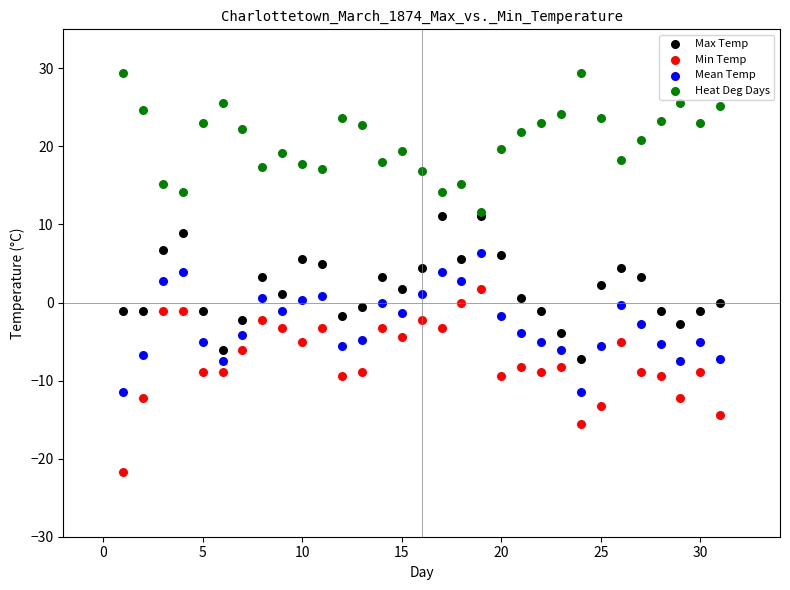

Which series has the widest spread of Y values?

Min Temp